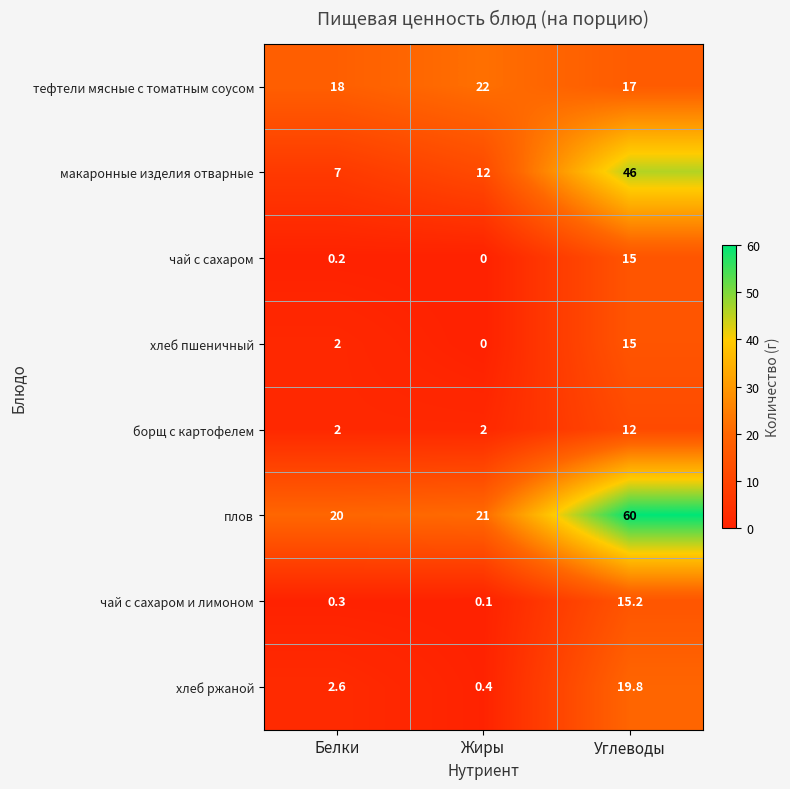

What is the sum of the макаронные изделия отварные values at Жиры and Углеводы?

58.0